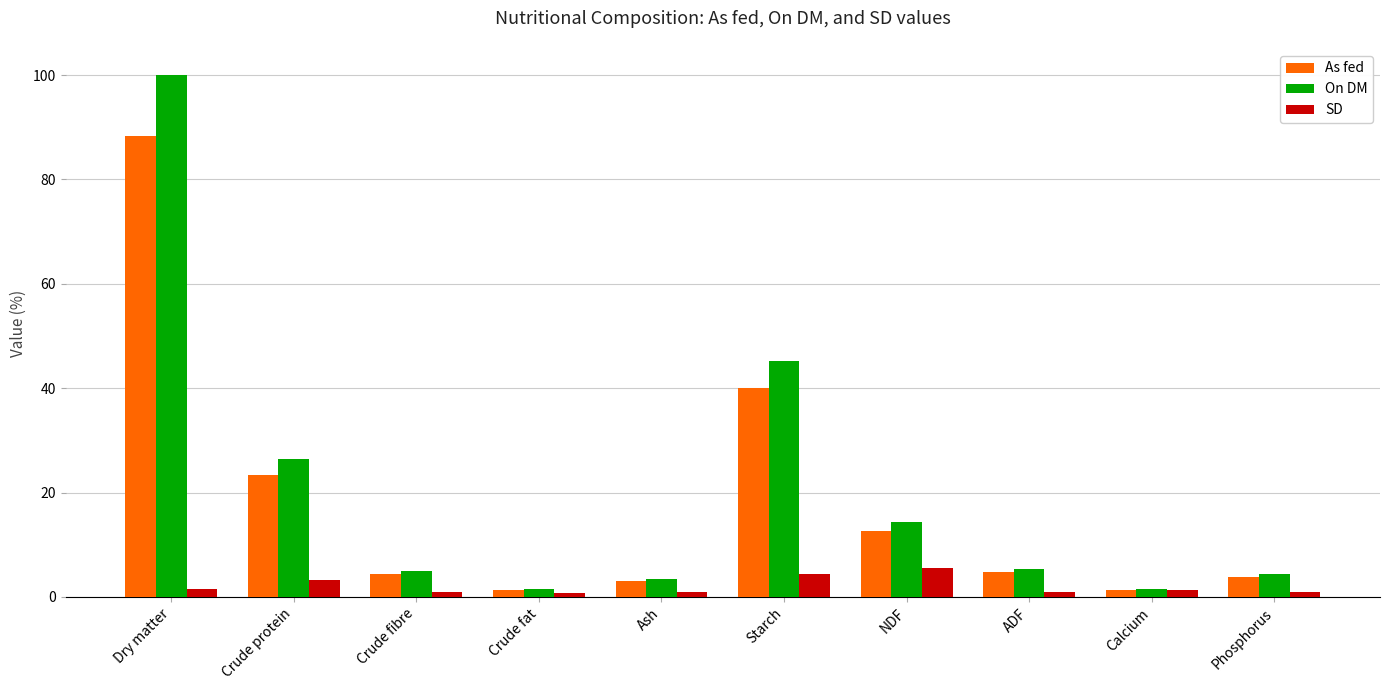

At how many categories does at least one series exceed 99?

1